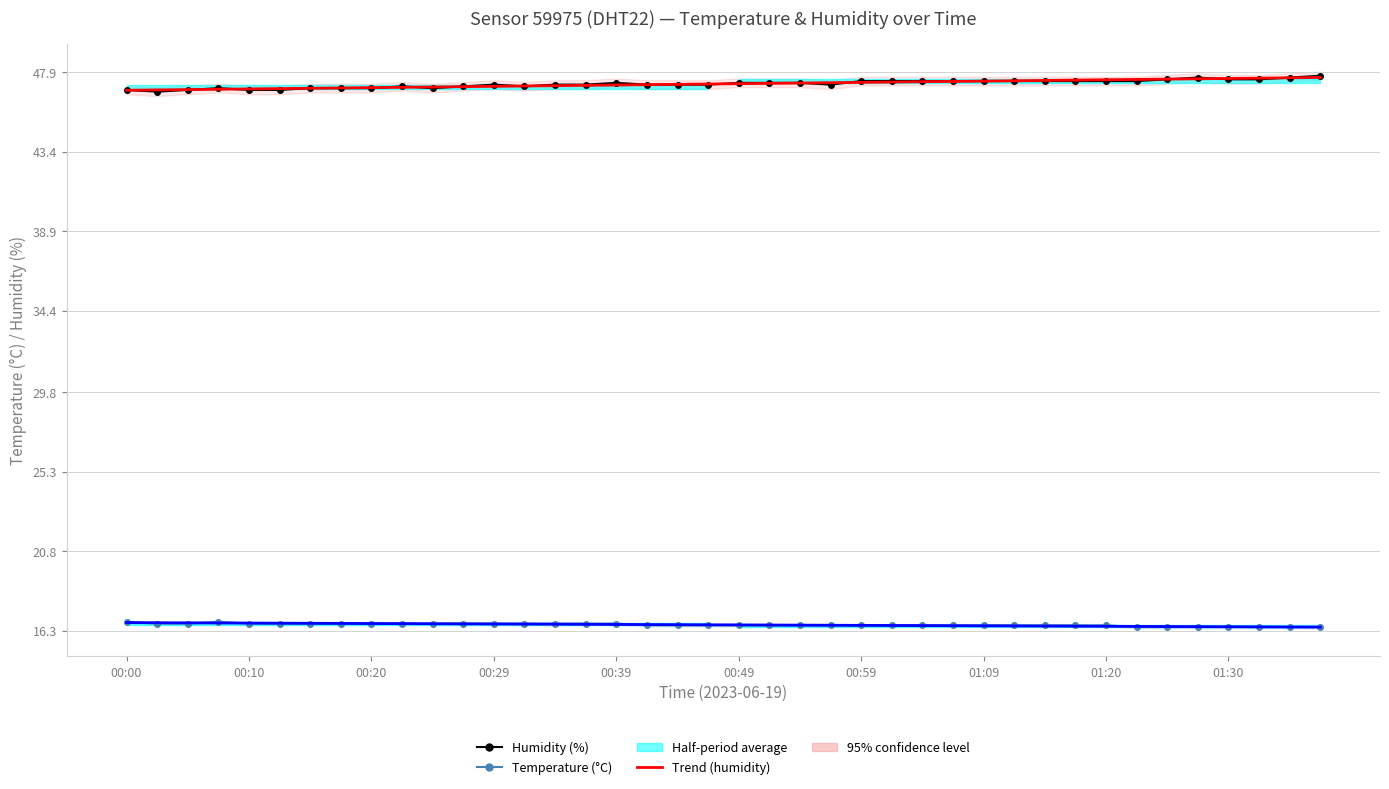

What position from the left is 17?

18